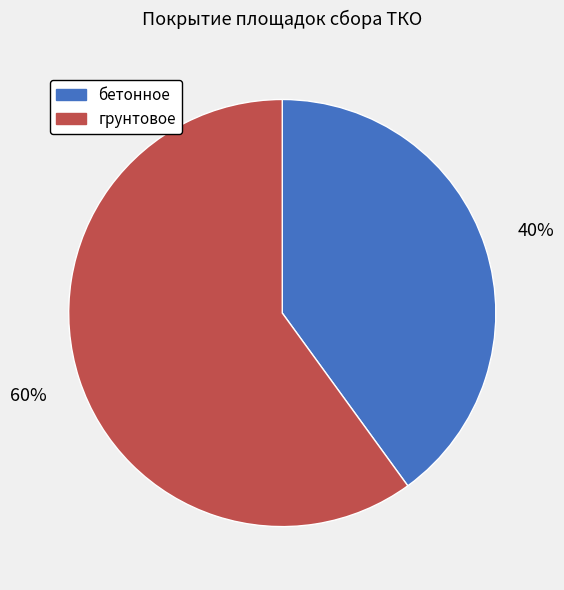

How many slices are in this pie chart?

2